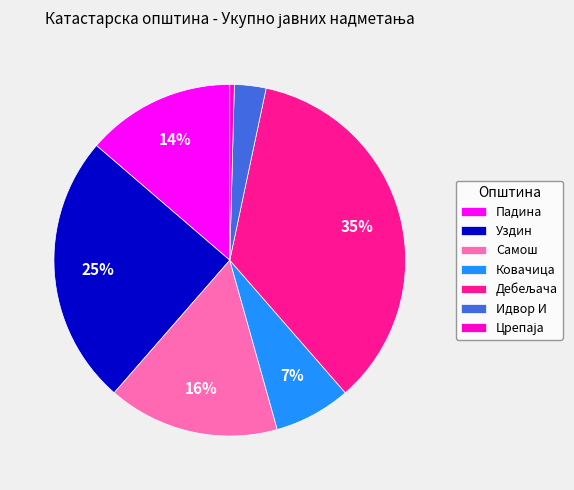

What is the ratio of the value at Падина to the value at Самош?

0.9